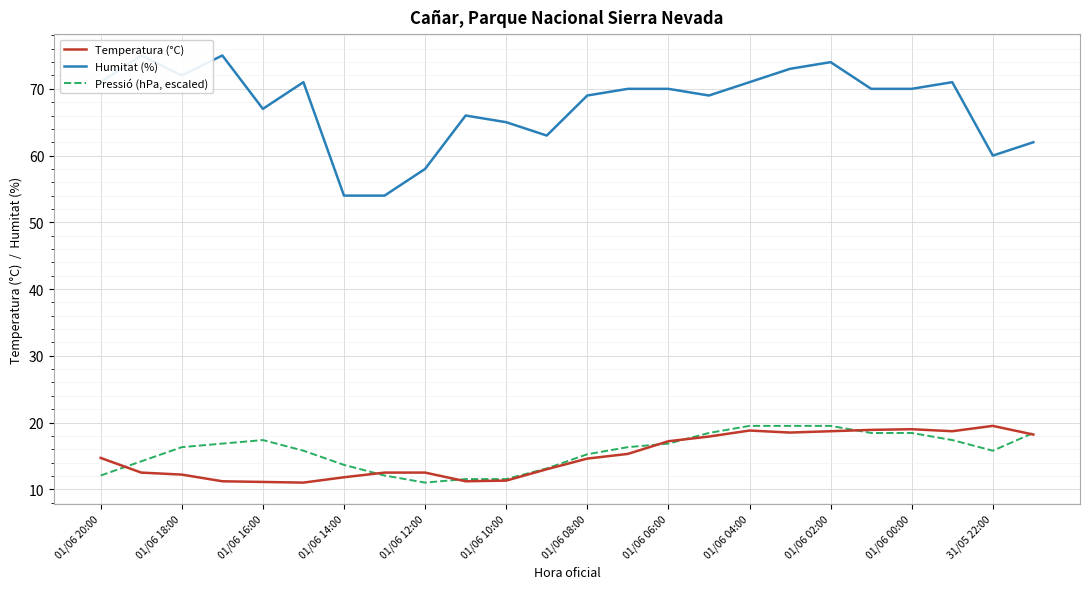

True or false: Temperatura (°C) has a value of 19.5 at 31/05 22:00.

True